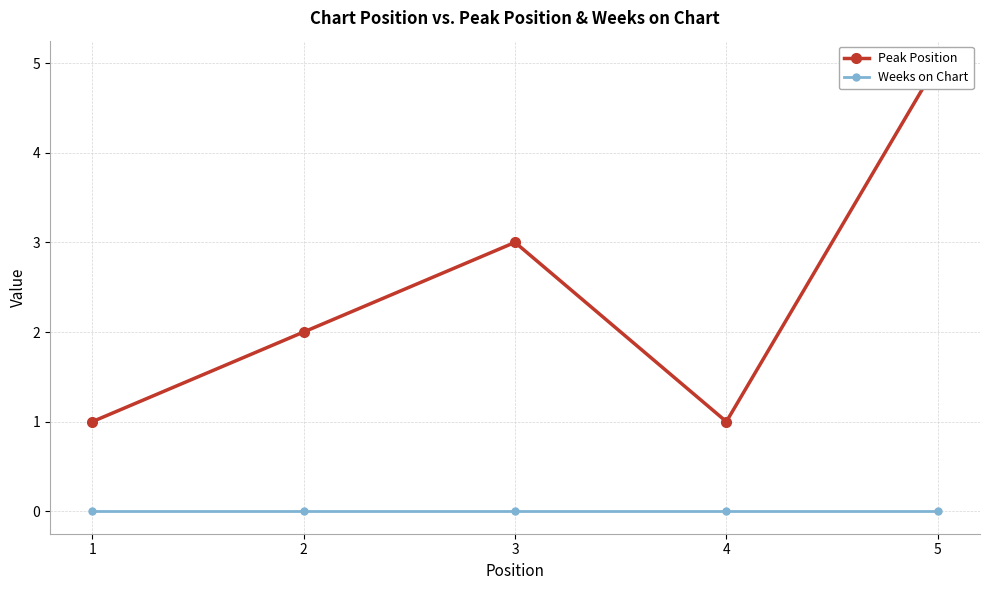

True or false: Weeks on Chart and Peak Position intersect in this chart.

False